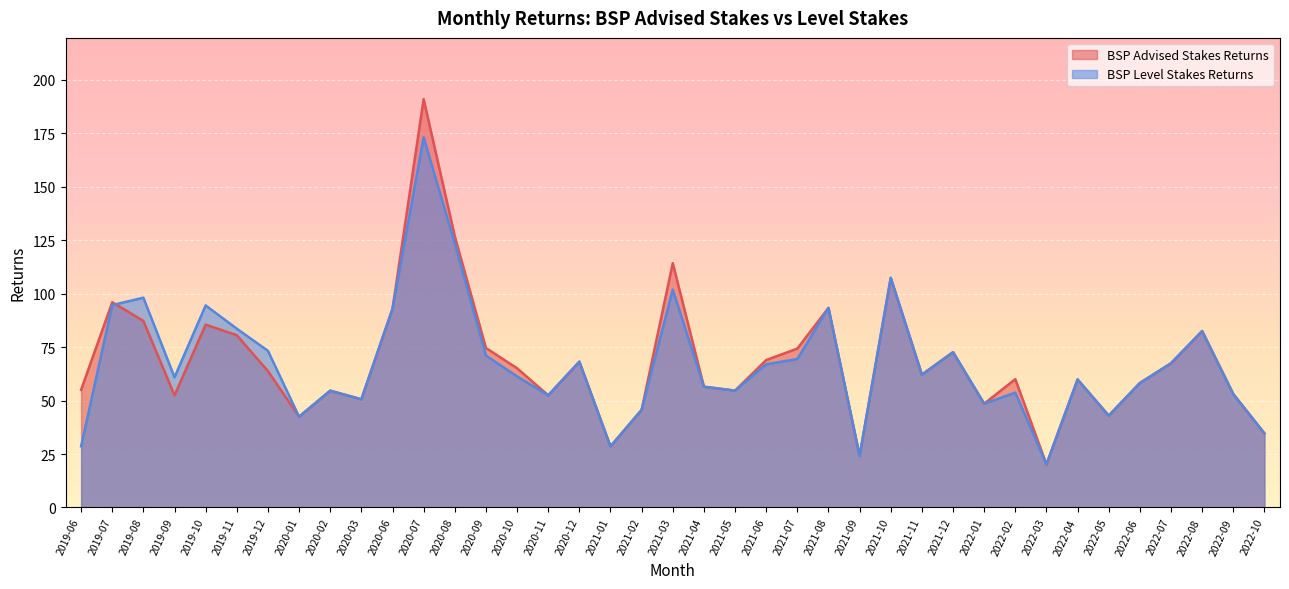

Reading left to right, what are all the values shown in this chart?

BSP Advised Stakes Returns: 55.0	96.0	87.2	52.4	85.5	80.5	63.8	42.5	54.6	50.6	92.9	190.9	126.8	74.6	65.1	52.5	68.2	28.6	45.7	114.3	56.5	54.6	68.9	74.3	93.3	24.2	107.4	62.1	72.6	48.5	60.0	20.2	59.9	43.0	58.2	67.4	82.5	53.0	34.7
BSP Level Stakes Returns: 28.6	94.7	98.1	60.9	94.5	83.6	73.2	42.5	54.6	50.6	92.9	173.1	123.5	71.0	61.3	52.5	68.2	28.6	45.7	101.9	56.5	54.6	66.9	69.4	93.3	24.2	107.4	62.1	72.6	48.5	53.7	20.2	59.9	43.0	58.2	67.4	82.5	53.0	34.7